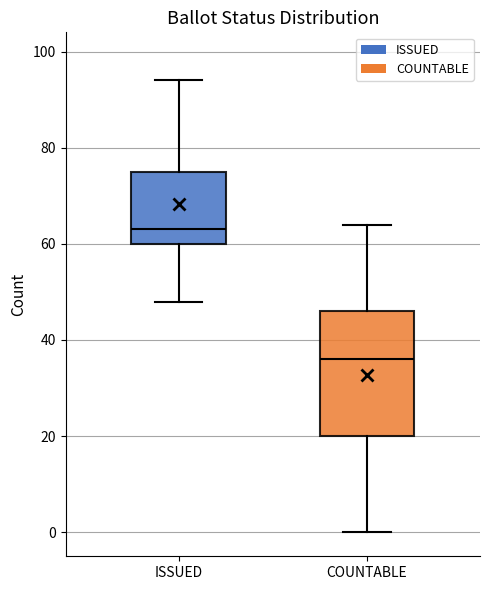

Reading left to right, read every box against the y-axis: the position of its median line, the range the box covers, and the ends of its whiskers. The values are not printed on the chart, so give them approximately, as read against the axis.

ISSUED: median 64, box 60 to 76, whiskers 48 to 94
COUNTABLE: median 36, box 20 to 46, whiskers 0 to 64